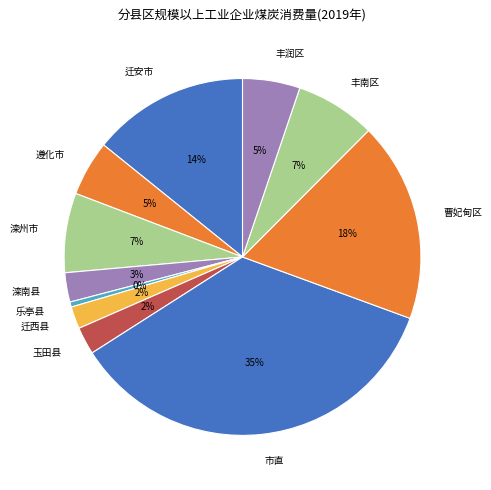

How many segments does this pie chart have?

11